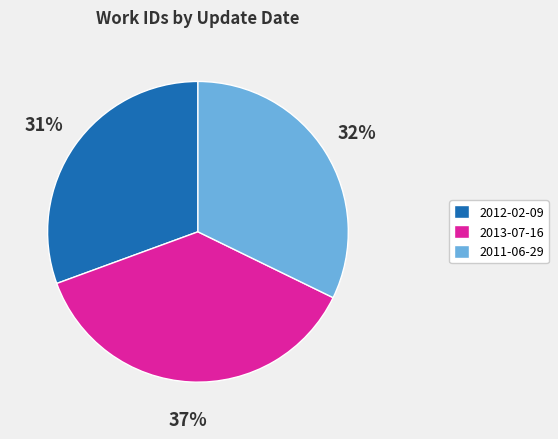

Between 2011-06-29 and 2013-07-16, which is larger?

2013-07-16